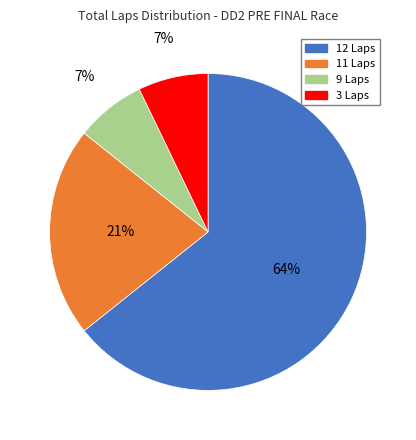

Is there a majority slice in this chart?

Yes